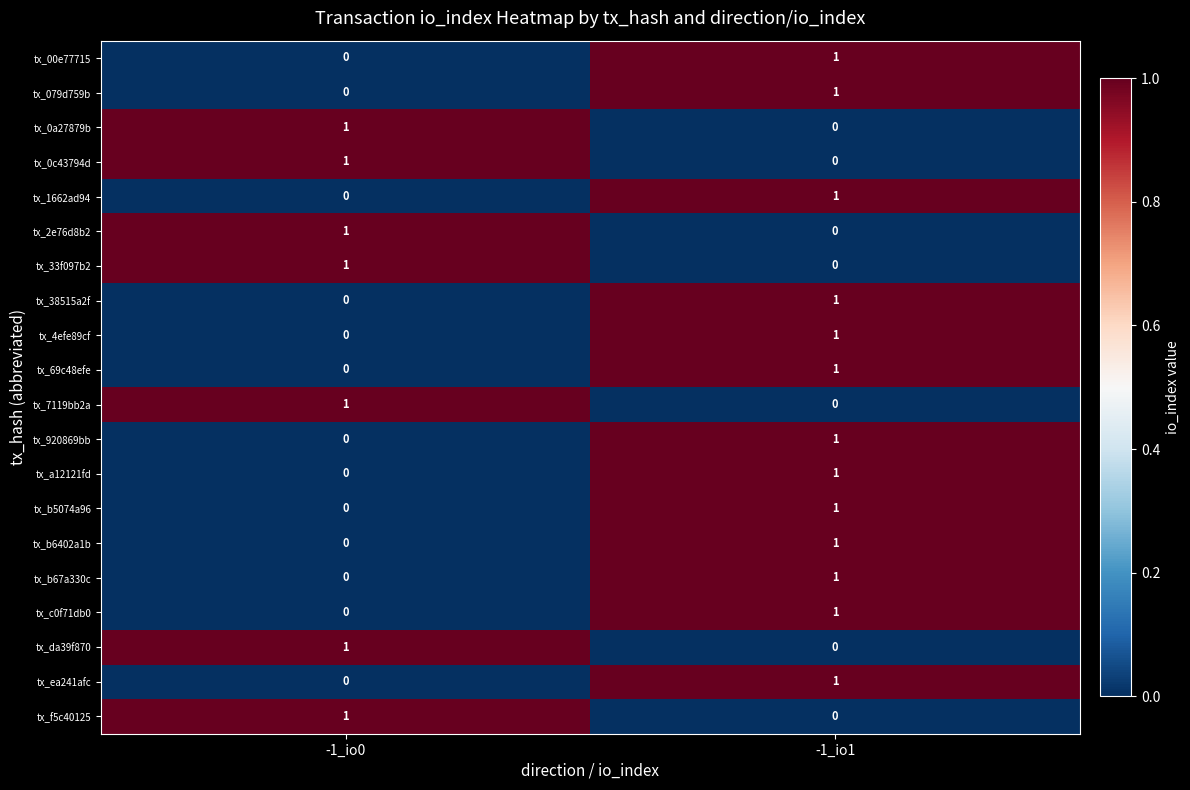

At which label is tx_a12121fd closest to 0?

-1_io0